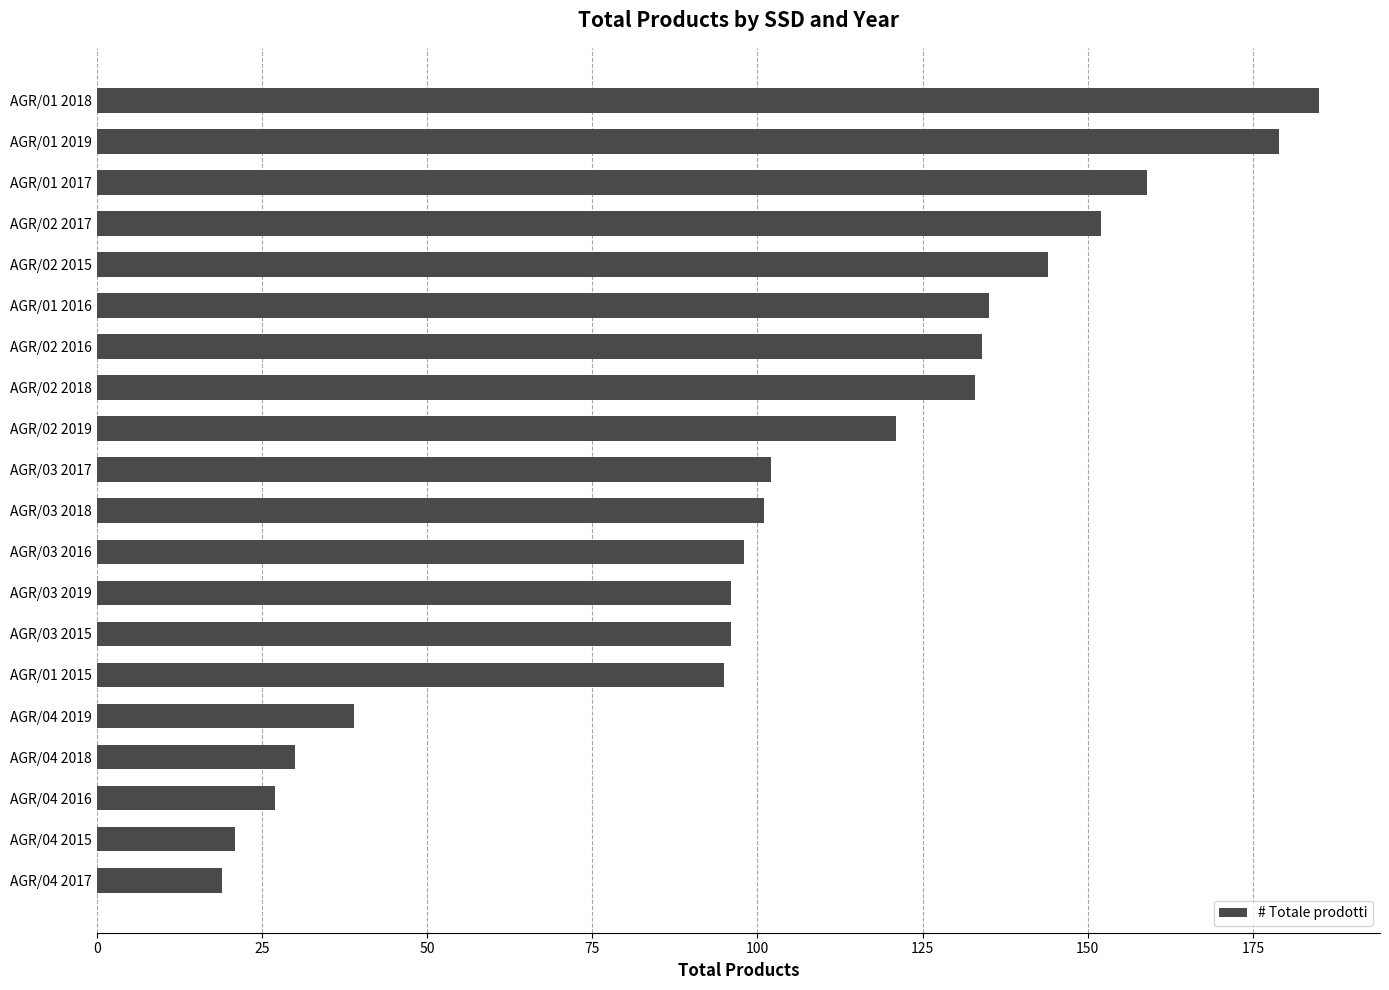

Is it true that the value at AGR/03 2015 is 55?

False